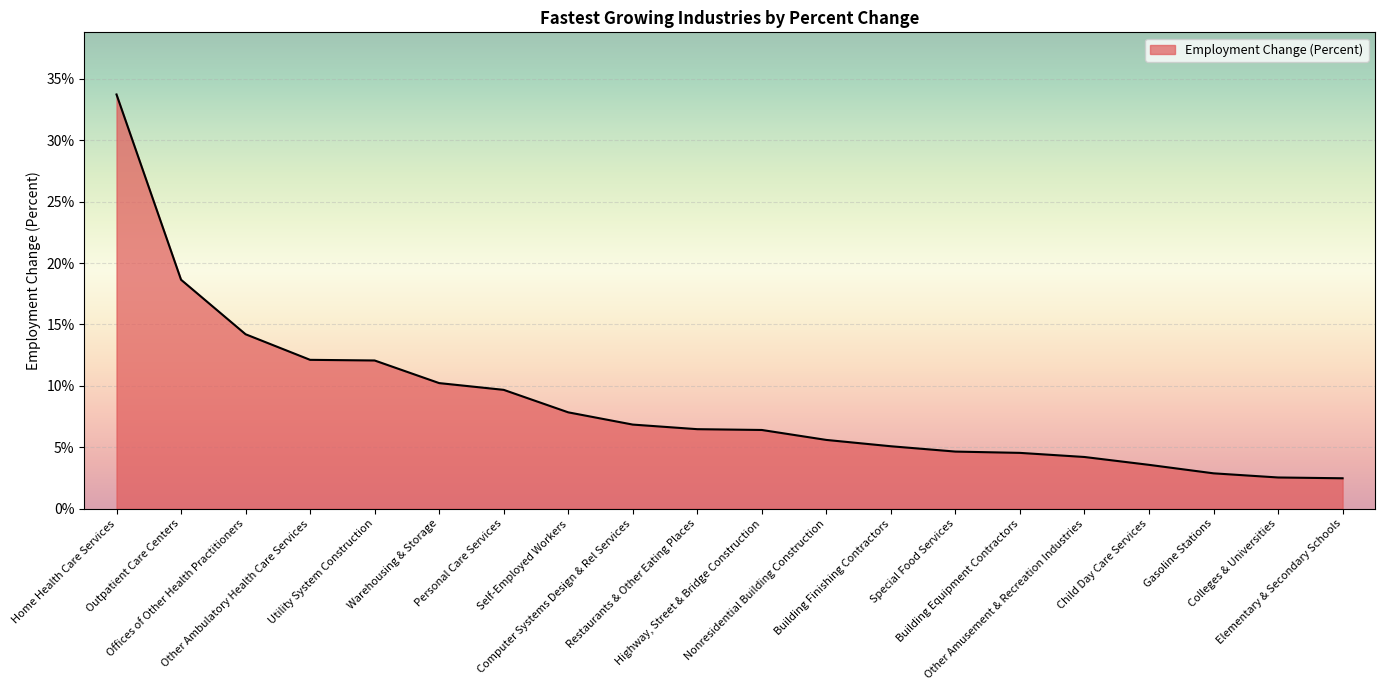

Between Elementary & Secondary Schools and Outpatient Care Centers, which is larger?

Outpatient Care Centers